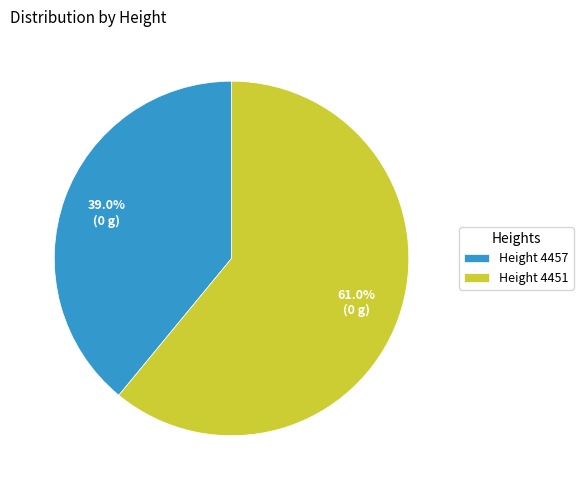

What is the smallest slice in the pie chart?

Height 4457